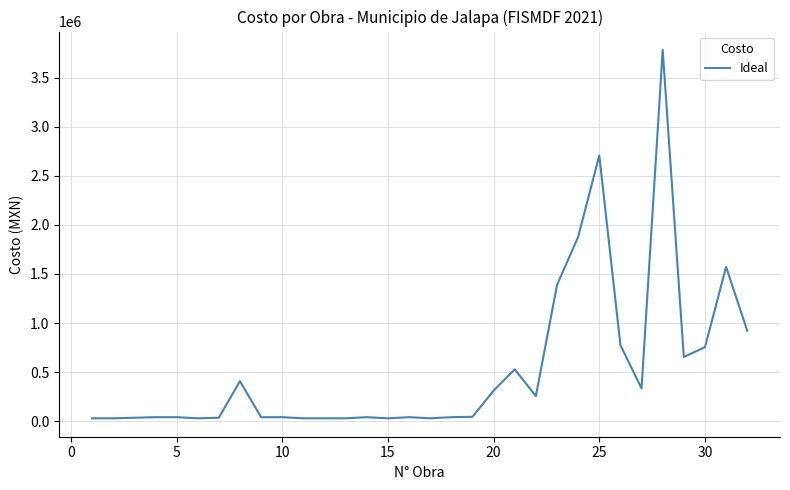

What is the difference between the maximum and minimum values?

3755143.7